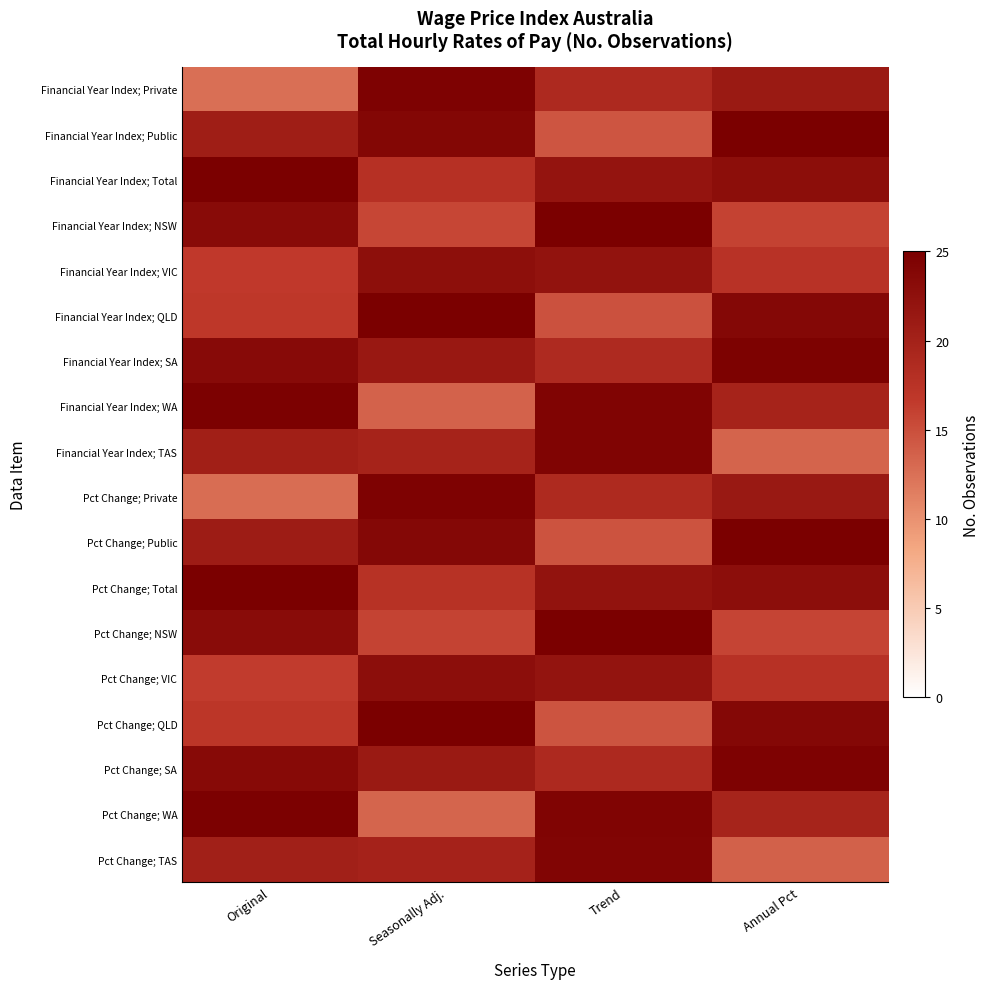

At Original, list the series in order from largest to smallest.

Pct Change; Total, Financial Year Index; Total, Financial Year Index; WA, Pct Change; WA, Pct Change; SA, Financial Year Index; SA, Financial Year Index; NSW, Pct Change; NSW, Pct Change; Public, Financial Year Index; Public, Financial Year Index; TAS, Pct Change; TAS, Pct Change; QLD, Financial Year Index; QLD, Financial Year Index; VIC, Pct Change; VIC, Pct Change; Private, Financial Year Index; Private